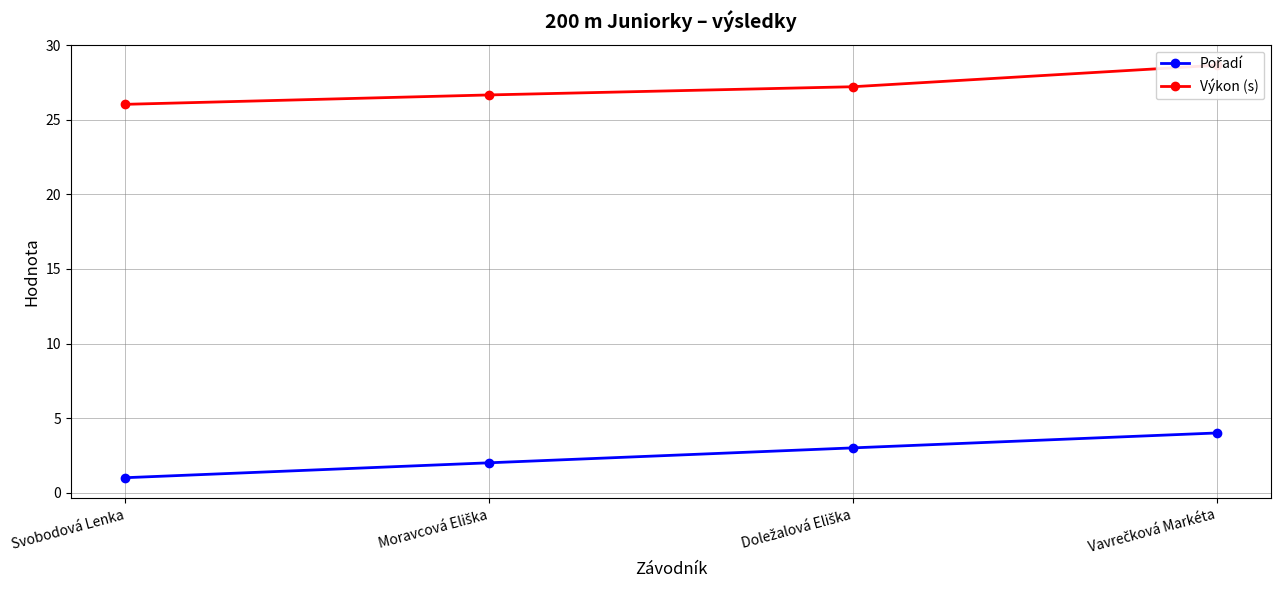

True or false: Pořadí has a value of 1.3 at Doležalová Eliška.

False